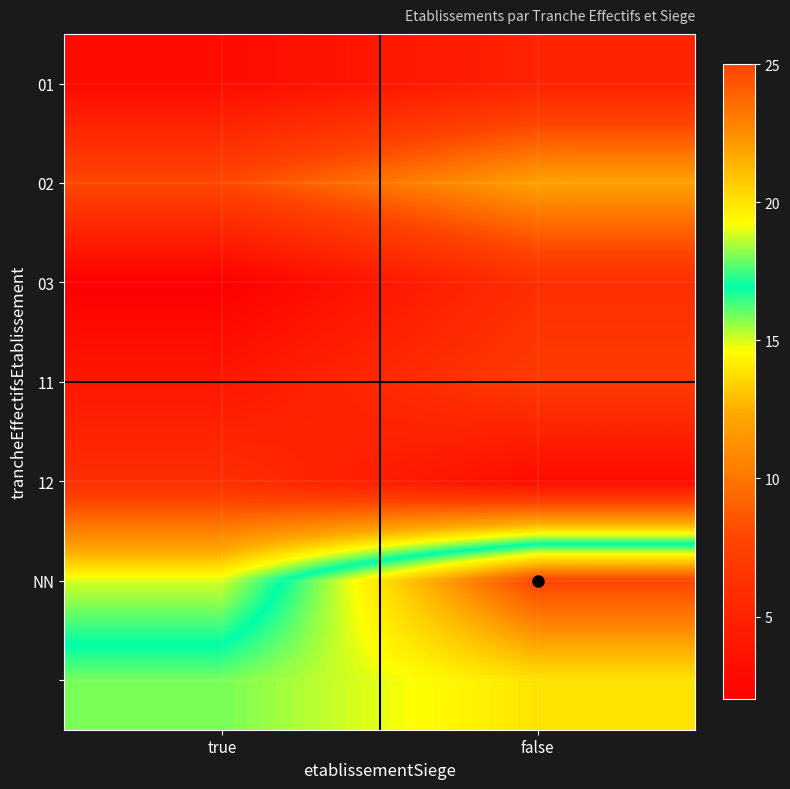

Between true and false, which is larger?

false